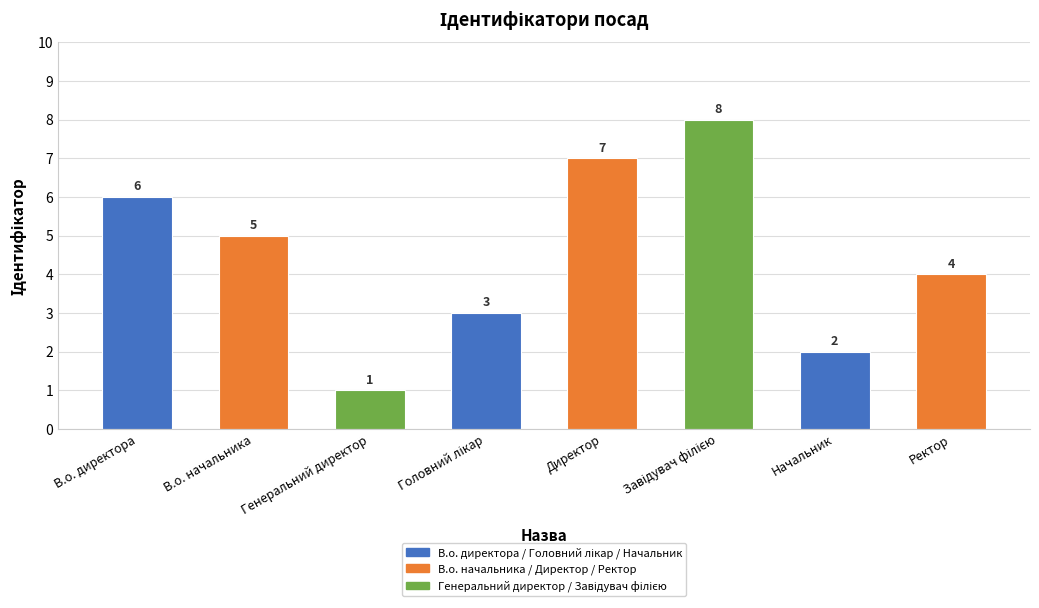

What is the difference between the maximum and minimum values?

7